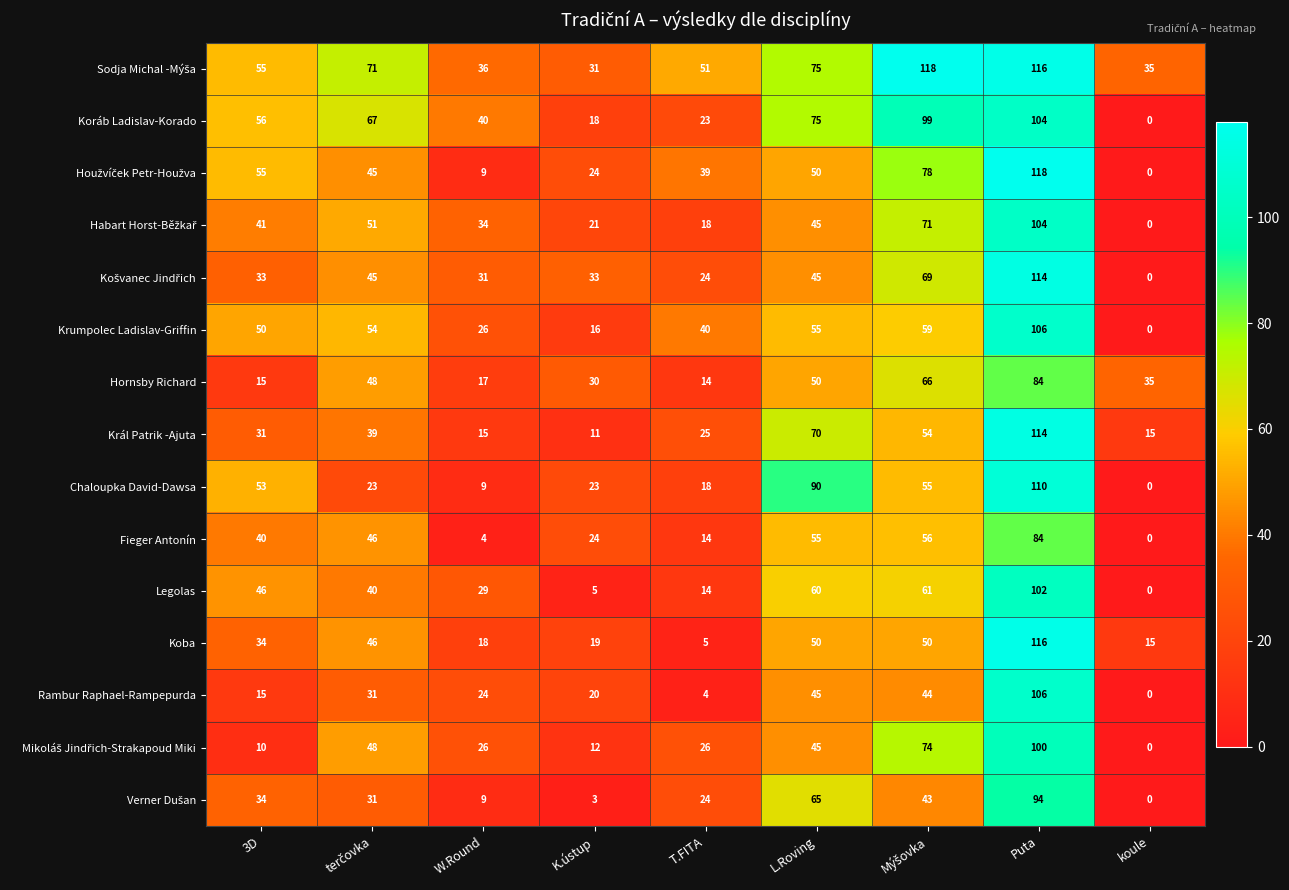

Which series changed the most between W.Round and koule?

Koráb Ladislav-Korado